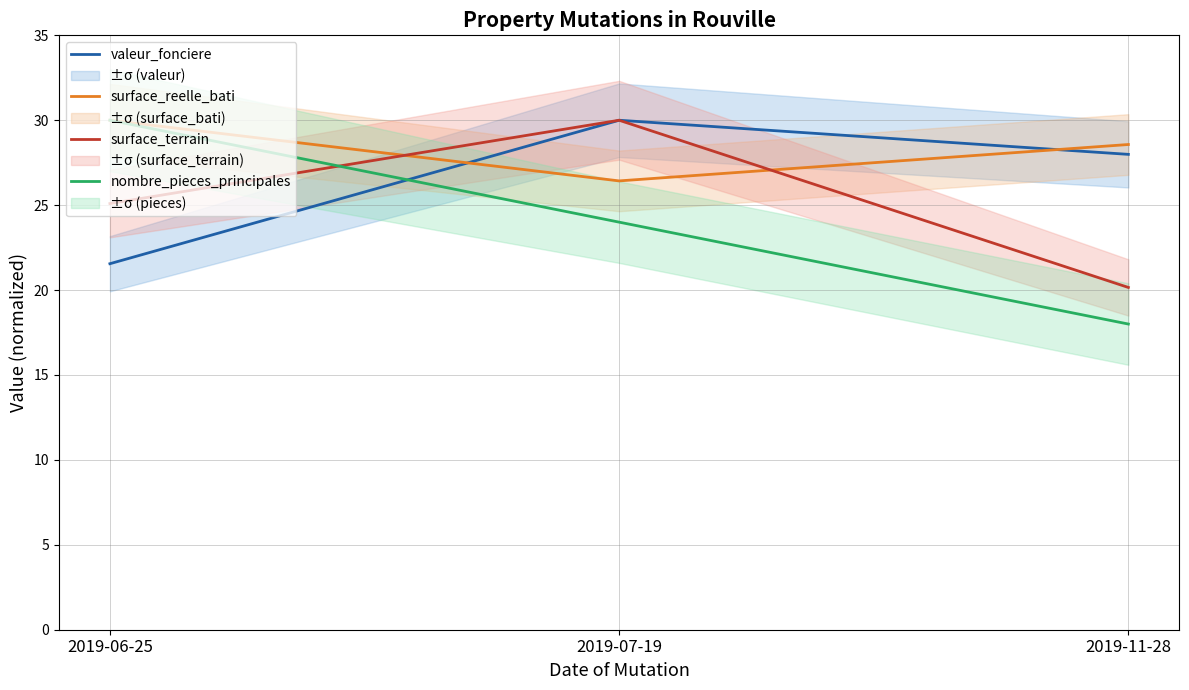

At how many categories does at least one series exceed 20?

3